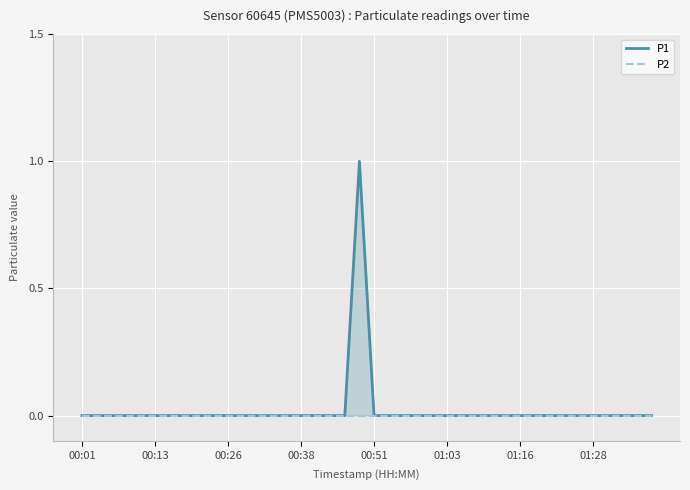

What is the maximum value shown in the chart?

1